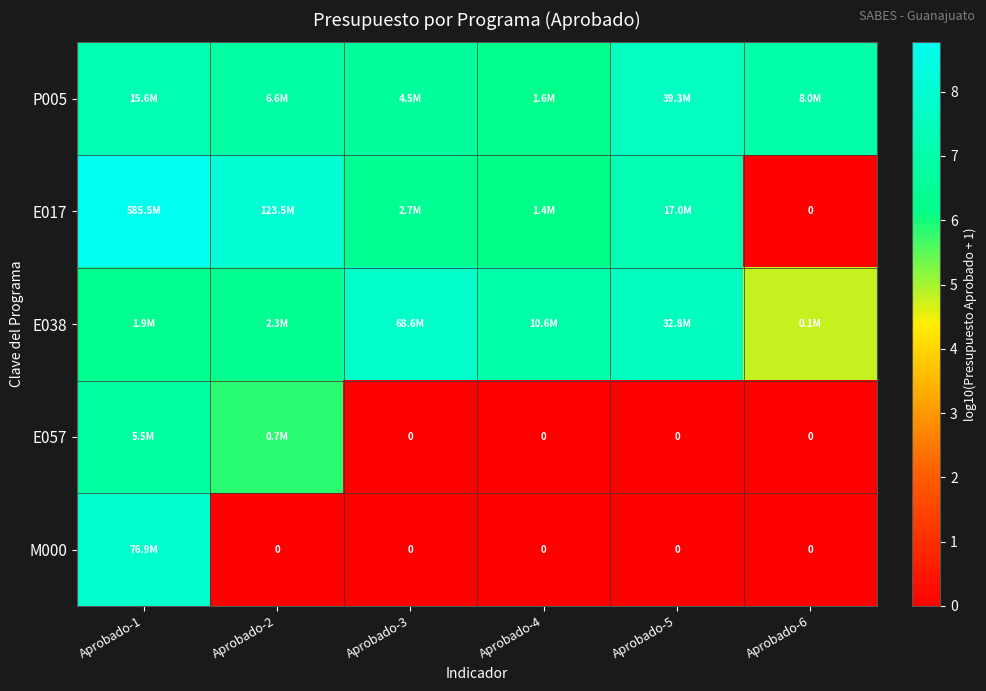

What is the maximum value shown in the chart?

8.8